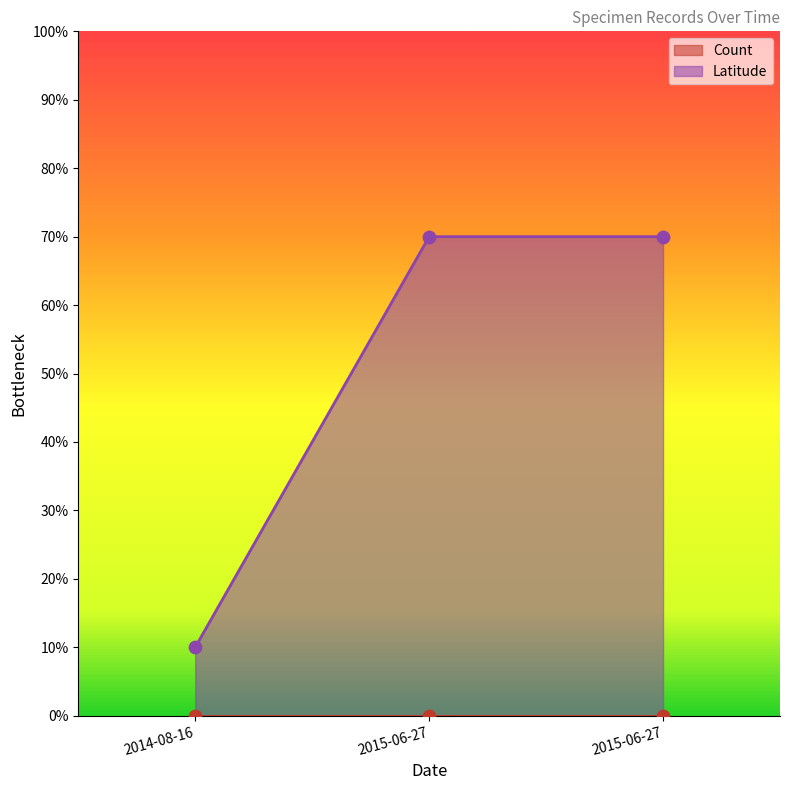

What is the change in value from 2014-08-16 to 2015-06-27?

+0.6